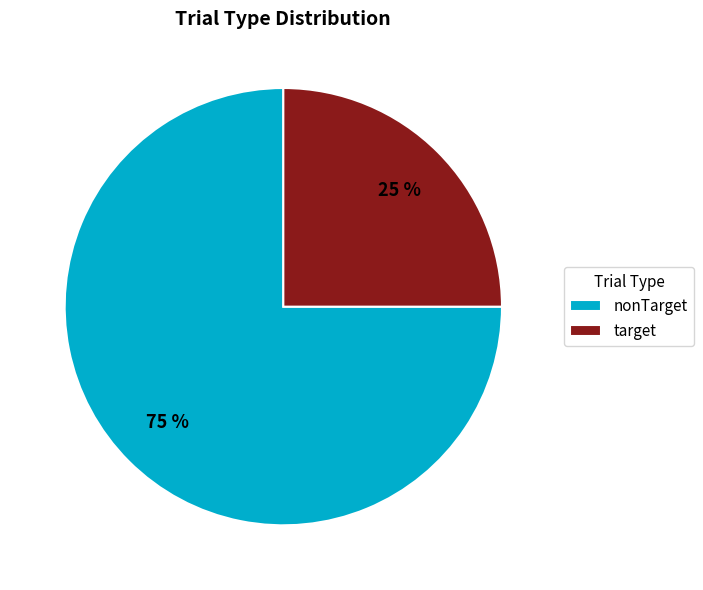

To the nearest percent, what portion does target represent?

25%